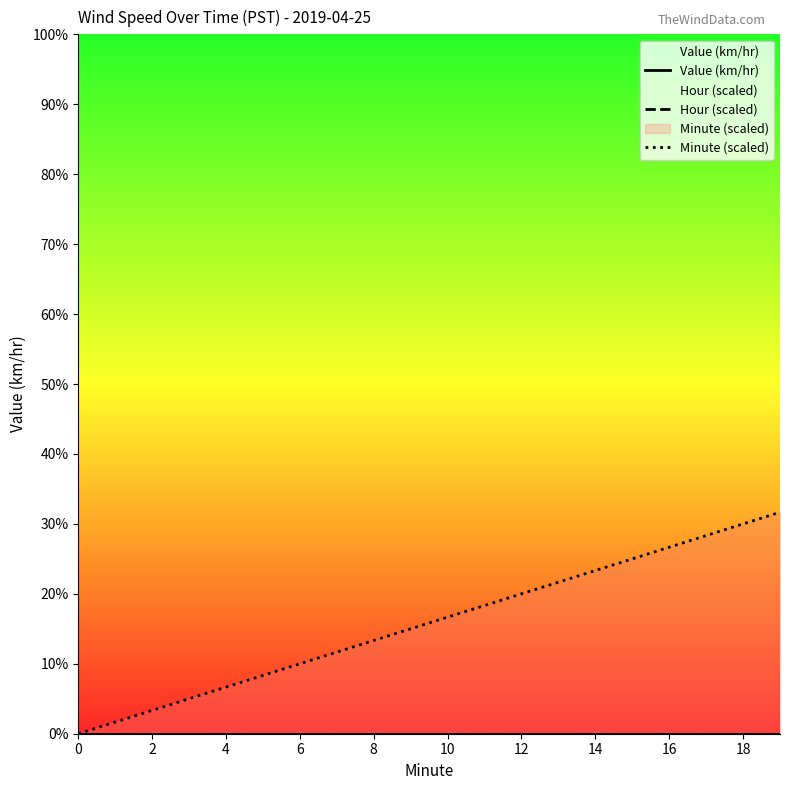

True or false: Minute (scaled) has more than 0 interior local peaks.

False